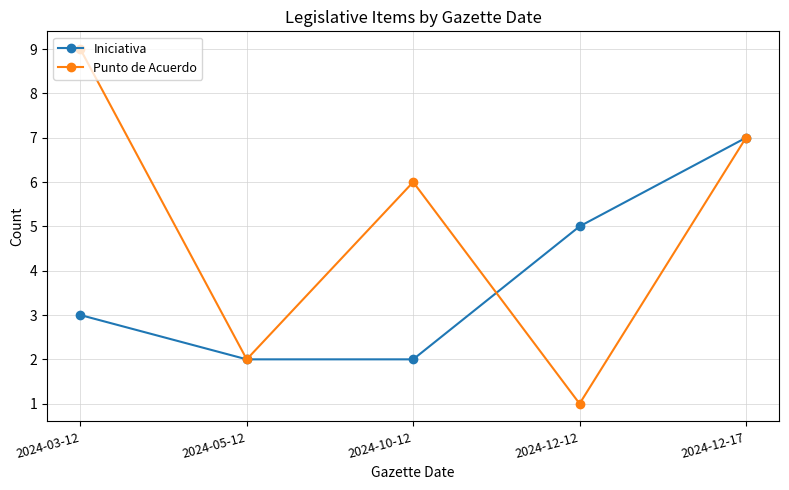

The Punto de Acuerdo series shows 1 at 2024-05-12. True or false?

False